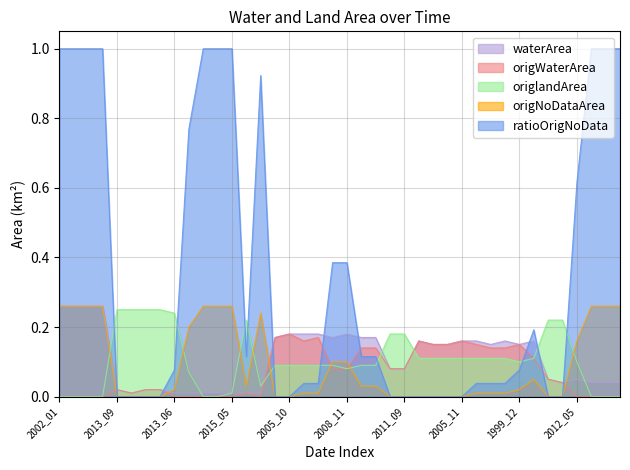

How many data points does each series have?

40